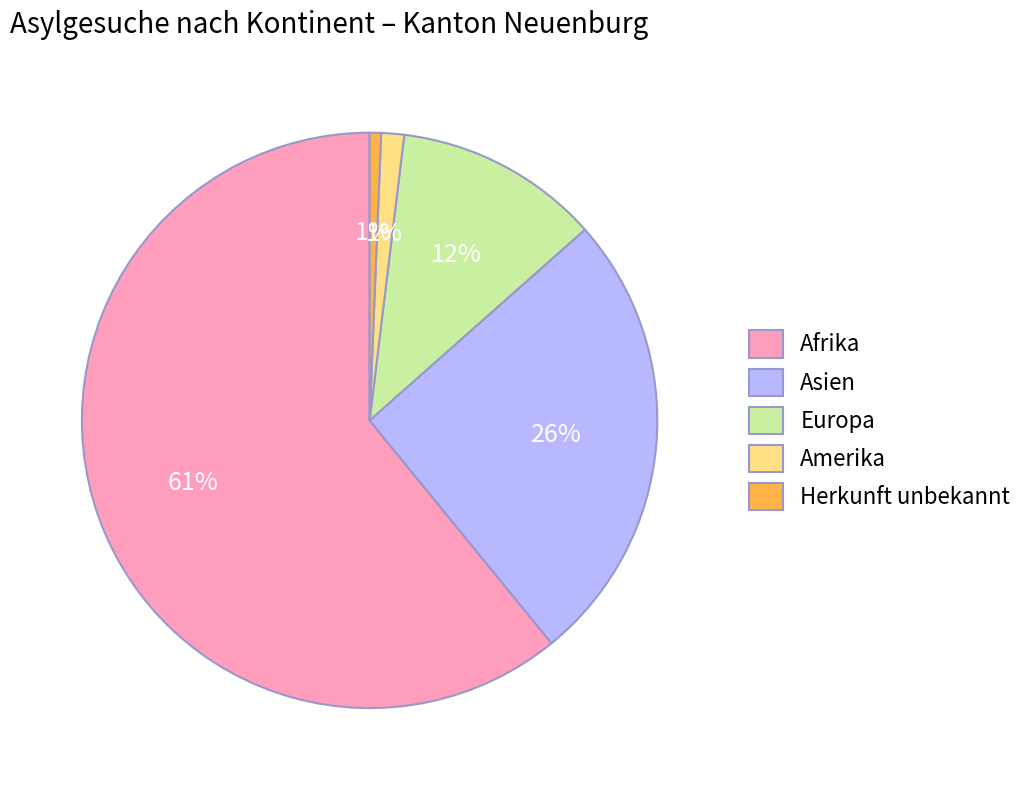

To the nearest percent, what percentage of the pie is Herkunft unbekannt?

1%